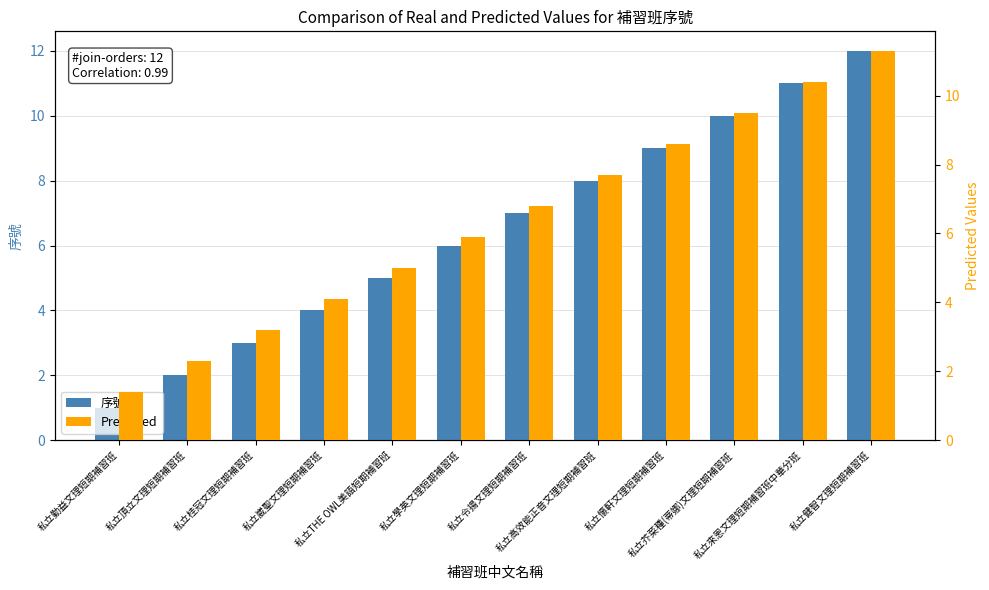

What is the label of the 1st bar from the left?

私立勤益文理短期補習班